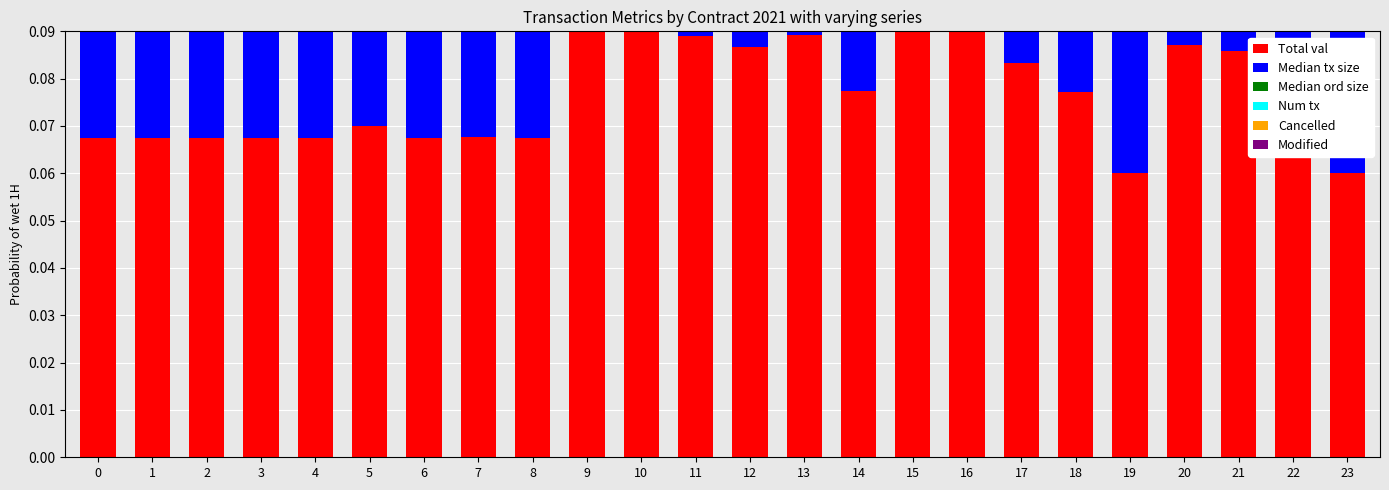

Are the bars grouped side by side (vs. stacked)?

No